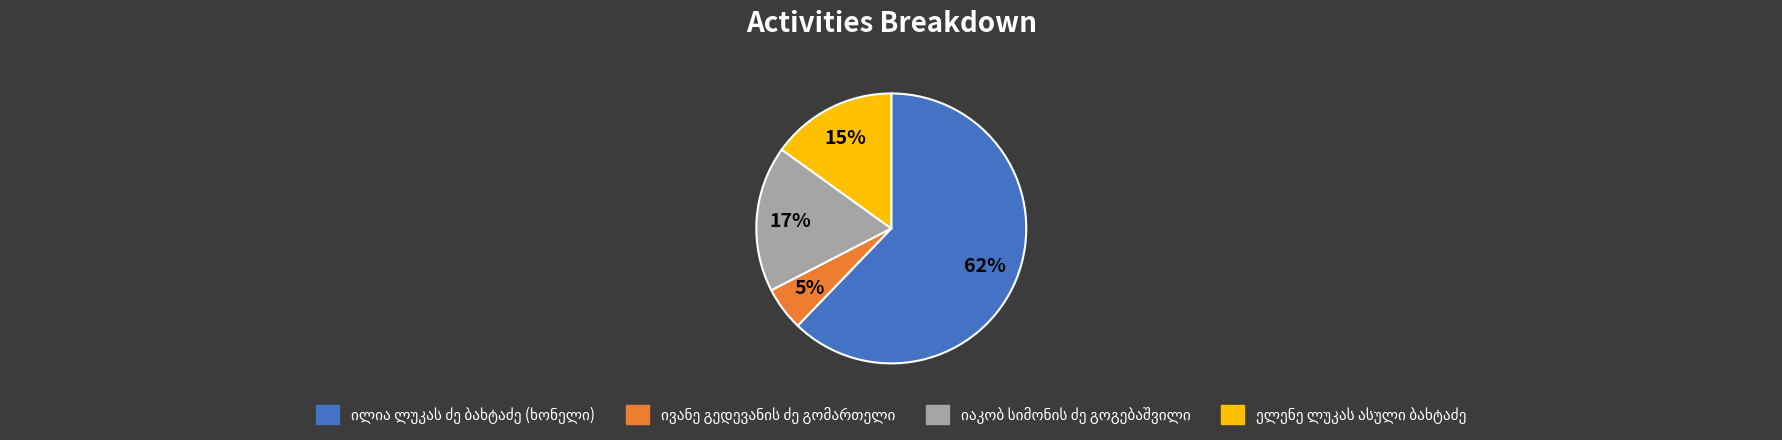

Does any single category account for the majority?

Yes